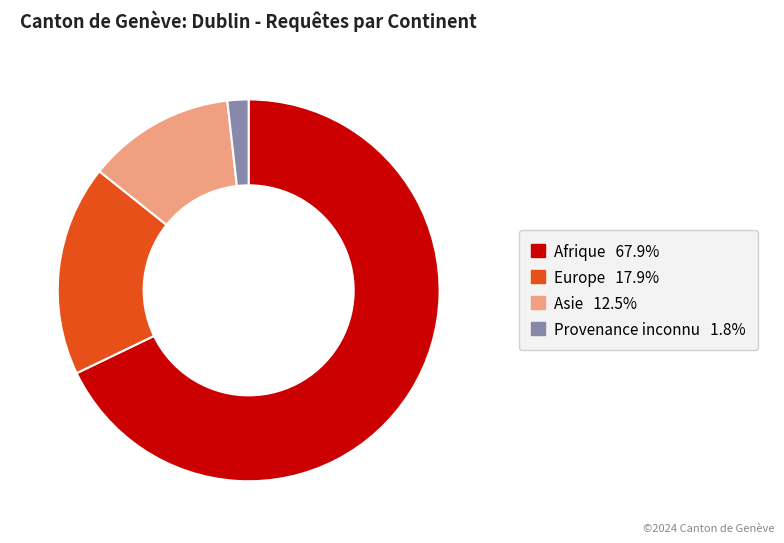

Is there any slice that represents more than half of the pie?

Yes